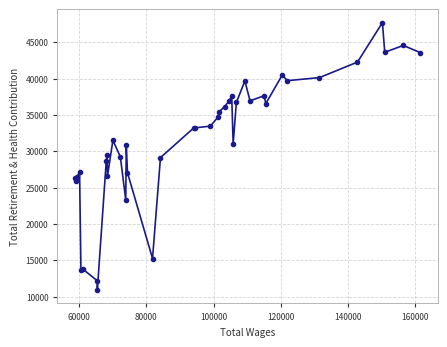

What is the minimum value shown in the chart?

10890